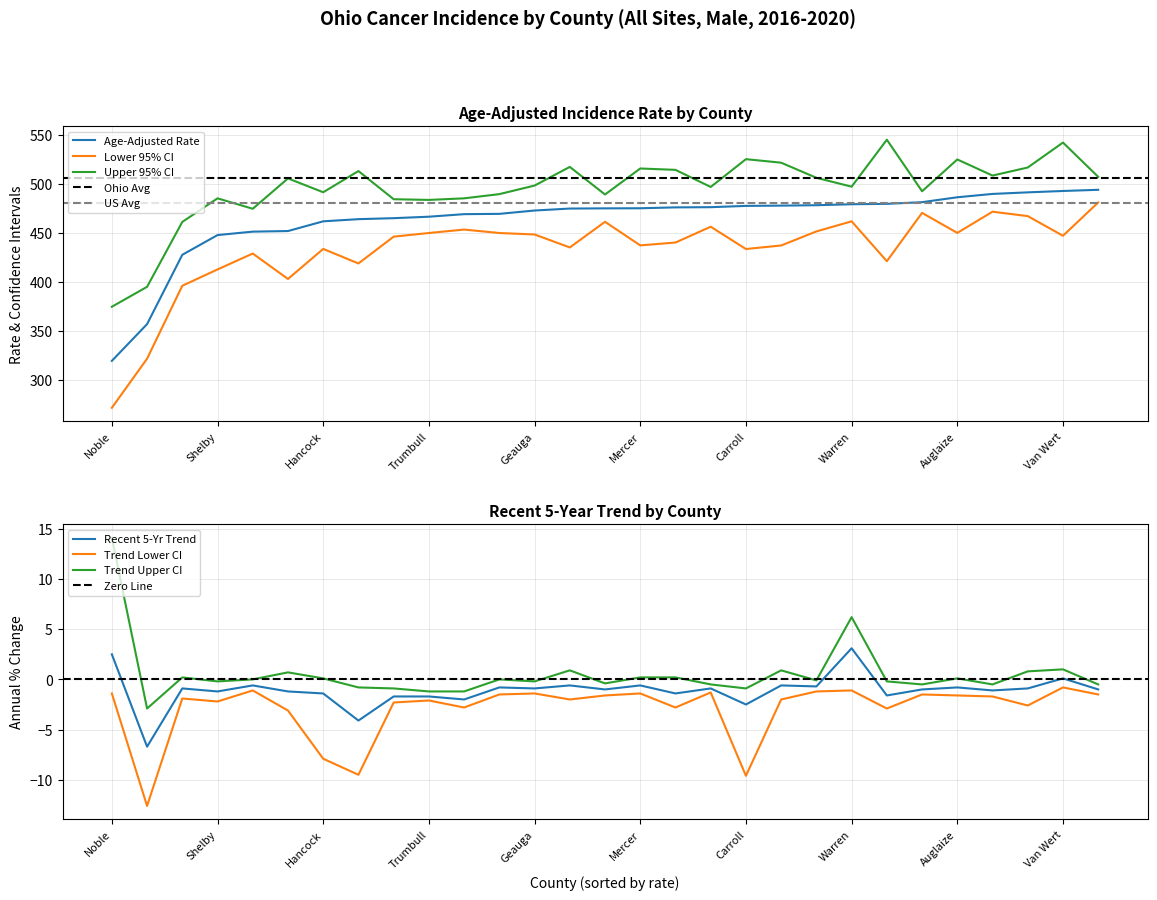

What is the maximum value for Age-Adjusted Rate?

493.9